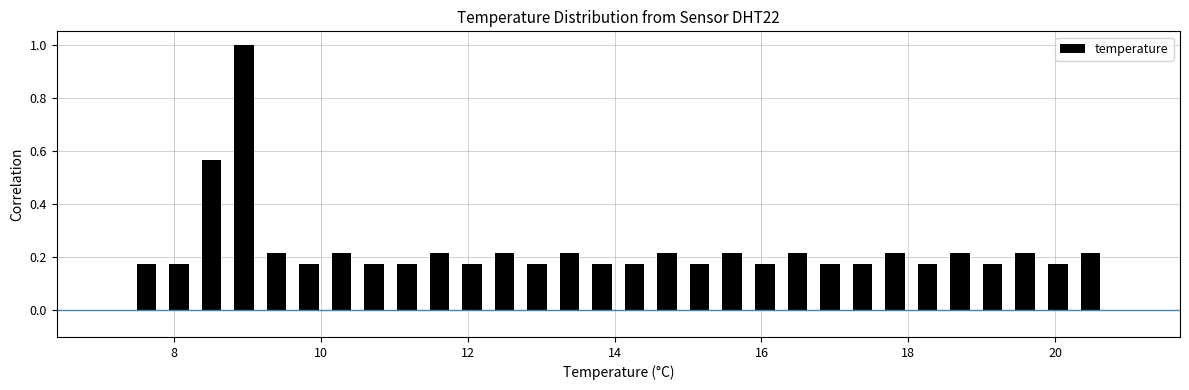

Read against the x-axis, roughly where is the centre of the tallest bar?

9.0